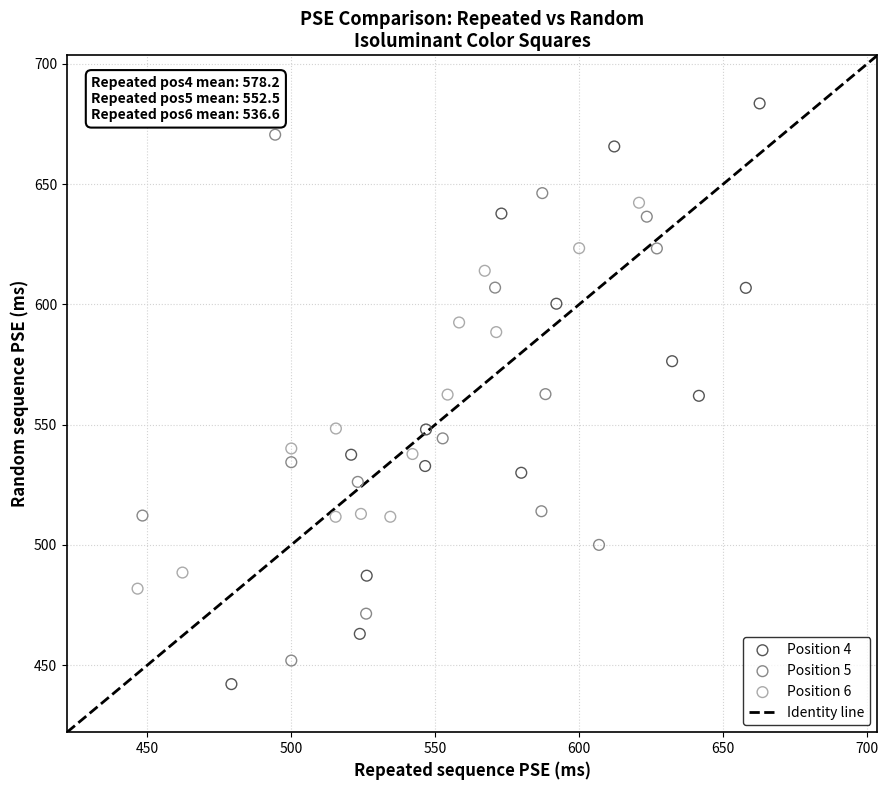

Which series has the widest spread of Y values?

Position 4